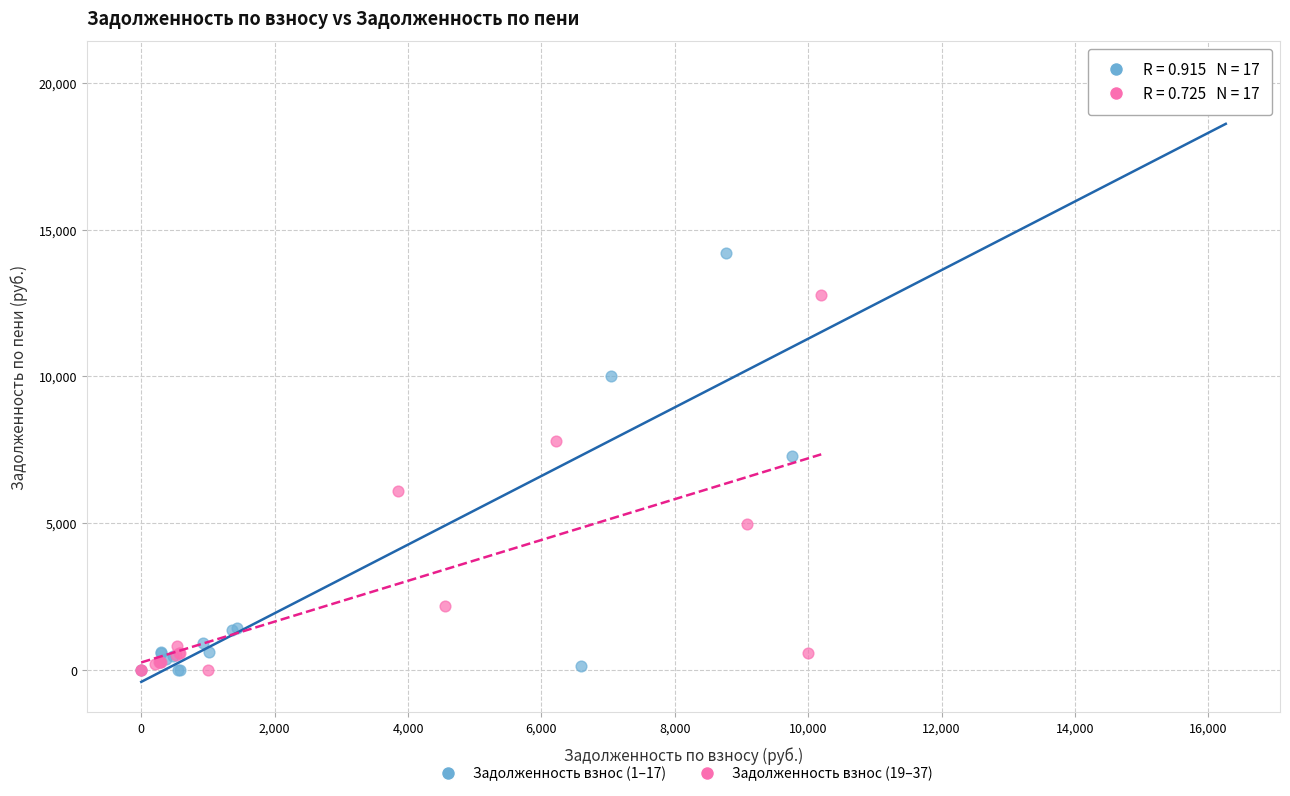

Which series reaches the maximum Y coordinate?

Задолженность взнос (1–17)